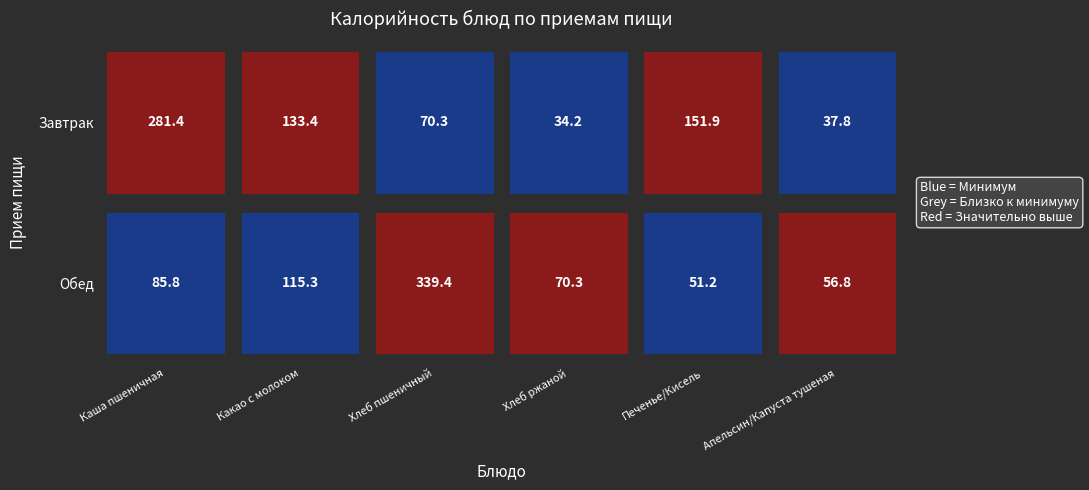

Reading left to right, what are all the values shown in this chart?

Завтрак: 0=281.4	1=133.4	2=70.3	3=34.2	4=151.9	5=37.8
Обед: 0=85.8	1=115.3	2=339.4	3=70.3	4=51.2	5=56.8